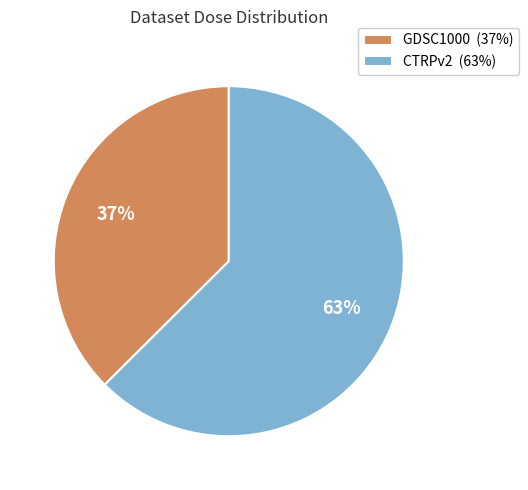

Is there any slice that represents more than half of the pie?

Yes